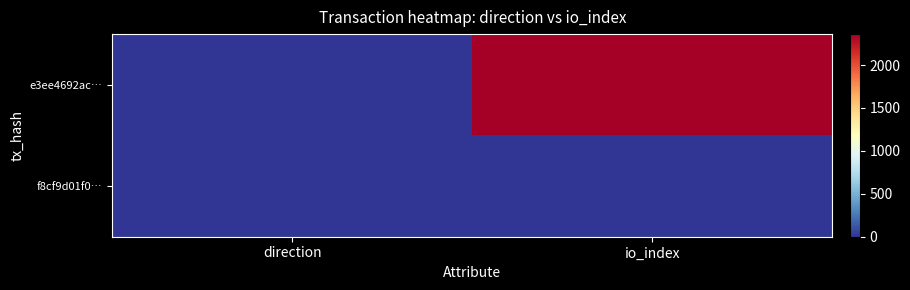

Which series changed the most between direction and io_index?

e3ee4692ac…